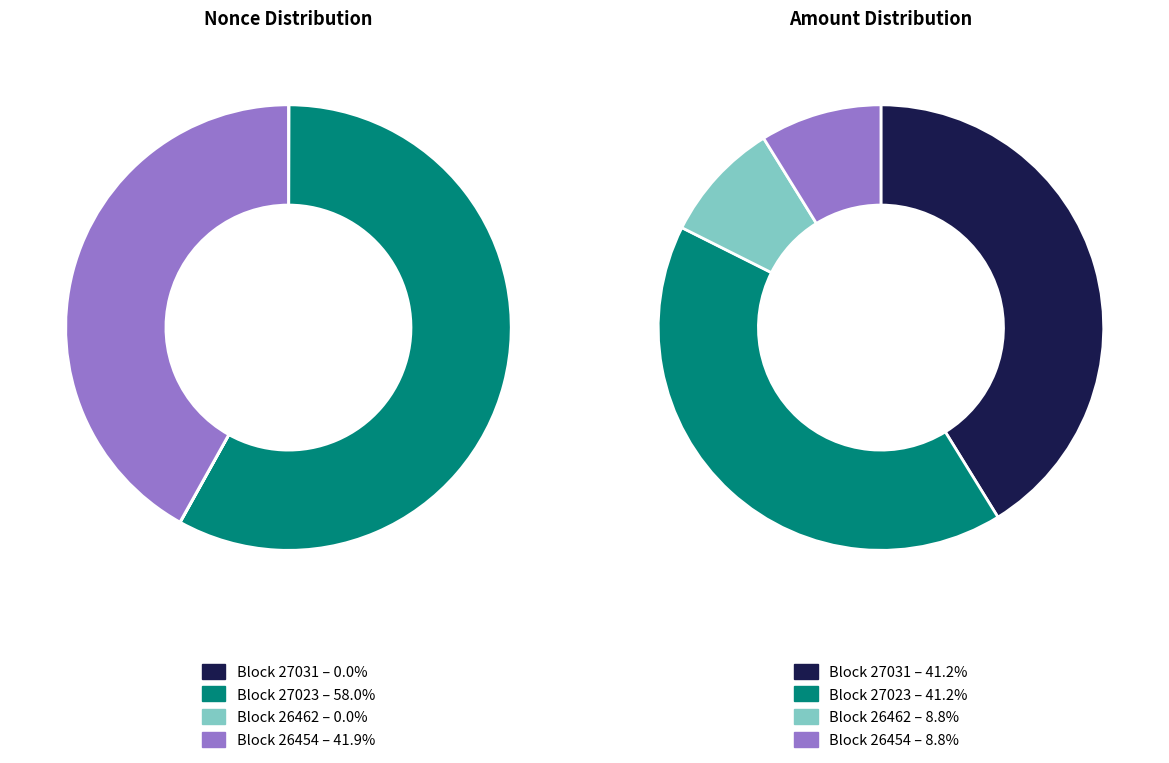

To the nearest percent, what is the difference between the 27031 and 27023 slice percentages?

58%